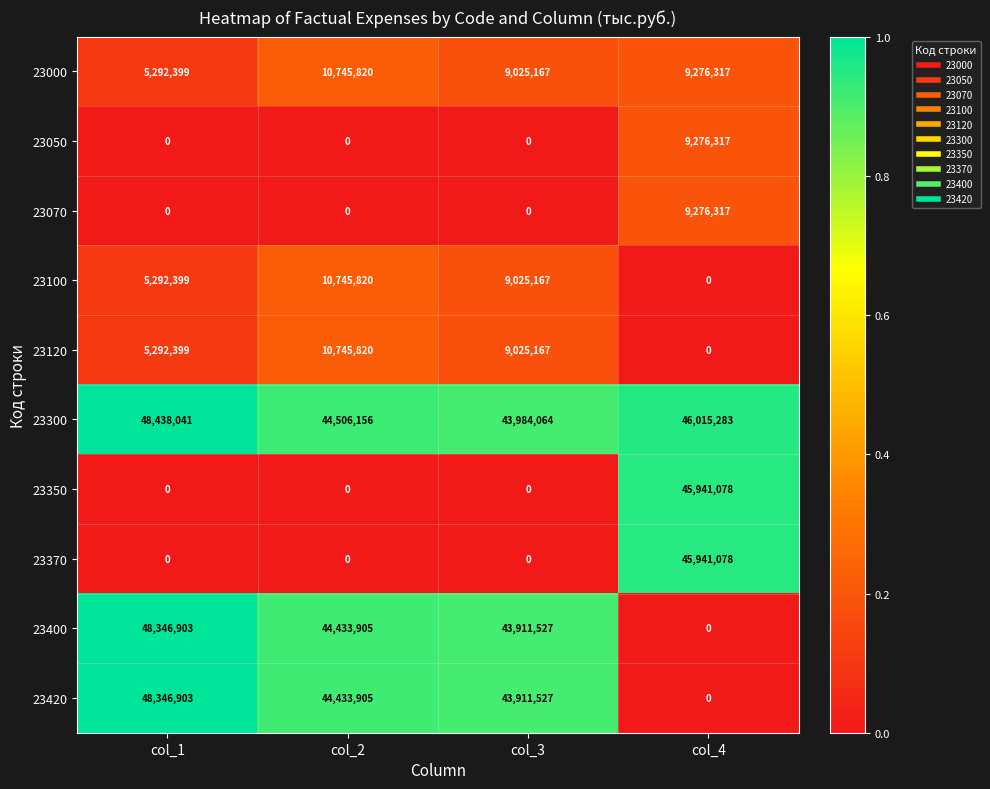

Which series changed the most between col_1 and col_3?

23300